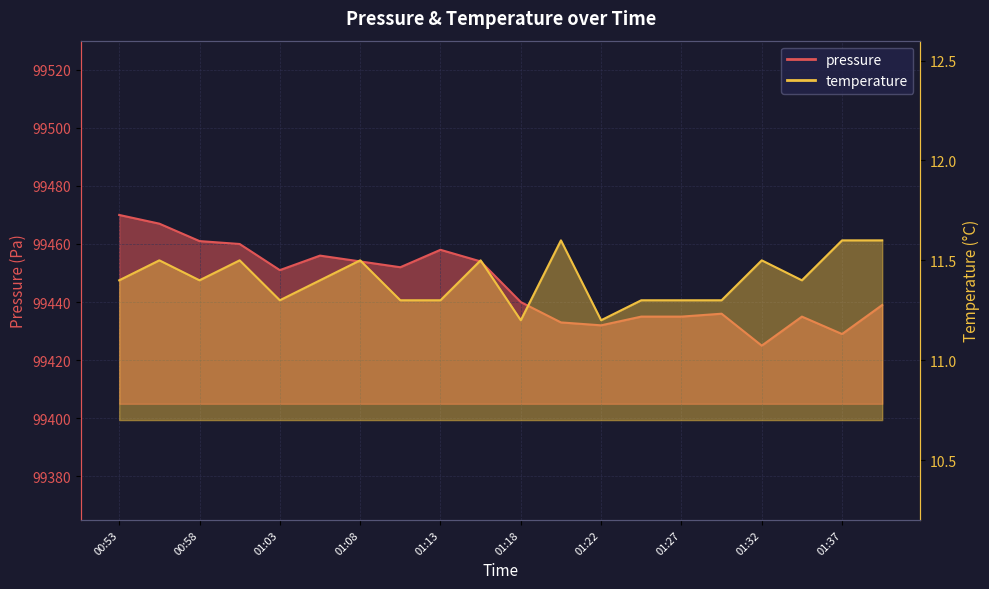

What is the difference between the second highest and minimum values in the temperature series?

0.4